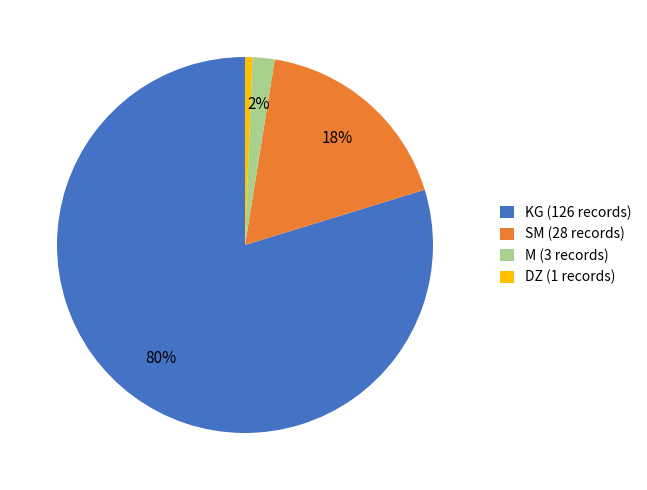

To the nearest percent, what portion does M represent?

2%